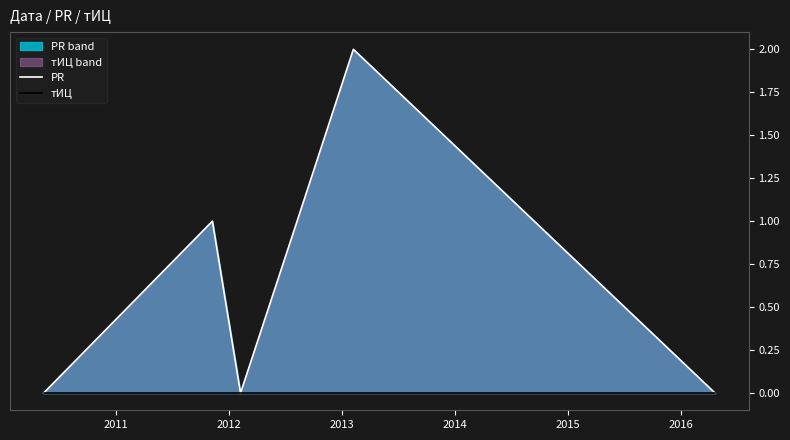

What is the sum of all PR values?

4